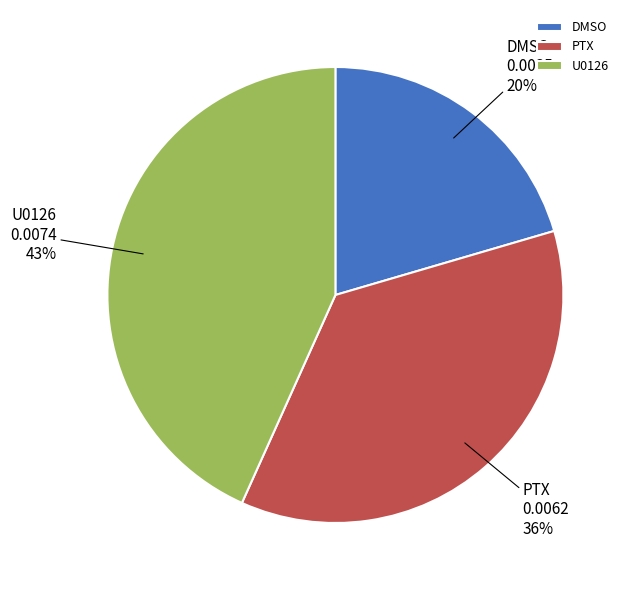

Does PTX represent more than half of the total?

No